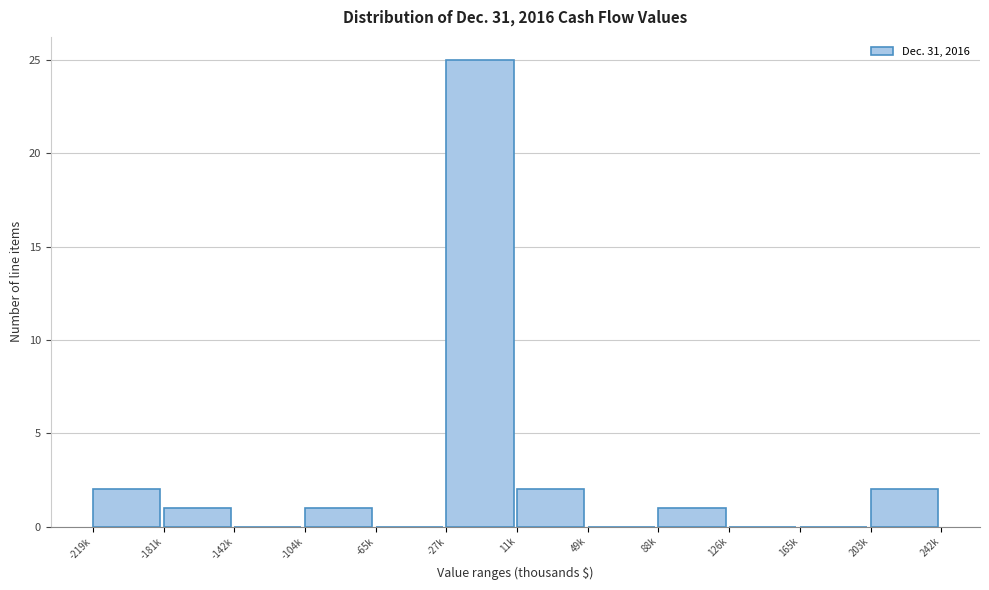

Reading right to left, list all the values displayed in this chart.

203k=2	165k=0	126k=0	88k=1	49k=0	11k=2	-27k=25	-65k=0	-104k=1	-142k=0	-181k=1	-219k=2